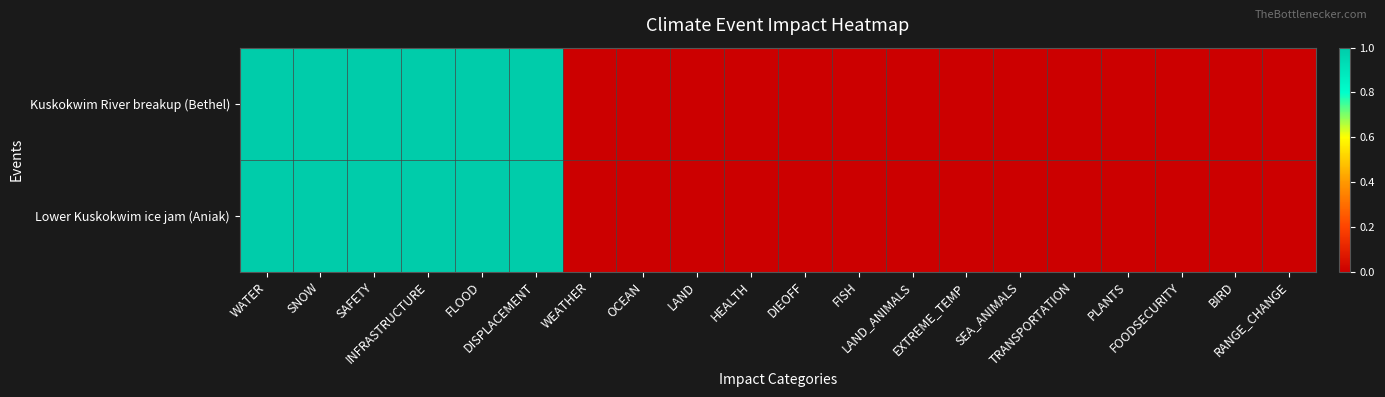

Reading left to right, what are all the values shown in this chart?

Kuskokwim River breakup (Bethel): WATER=1	SNOW=1	SAFETY=1	INFRASTRUCTURE=1	FLOOD=1	DISPLACEMENT=1	WEATHER=0	OCEAN=0	LAND=0	HEALTH=0	DIEOFF=0	FISH=0	LAND_ANIMALS=0	EXTREME_TEMP=0	SEA_ANIMALS=0	TRANSPORTATION=0	PLANTS=0	FOODSECURITY=0	BIRD=0	RANGE_CHANGE=0
Lower Kuskokwim ice jam (Aniak): WATER=1	SNOW=1	SAFETY=1	INFRASTRUCTURE=1	FLOOD=1	DISPLACEMENT=1	WEATHER=0	OCEAN=0	LAND=0	HEALTH=0	DIEOFF=0	FISH=0	LAND_ANIMALS=0	EXTREME_TEMP=0	SEA_ANIMALS=0	TRANSPORTATION=0	PLANTS=0	FOODSECURITY=0	BIRD=0	RANGE_CHANGE=0